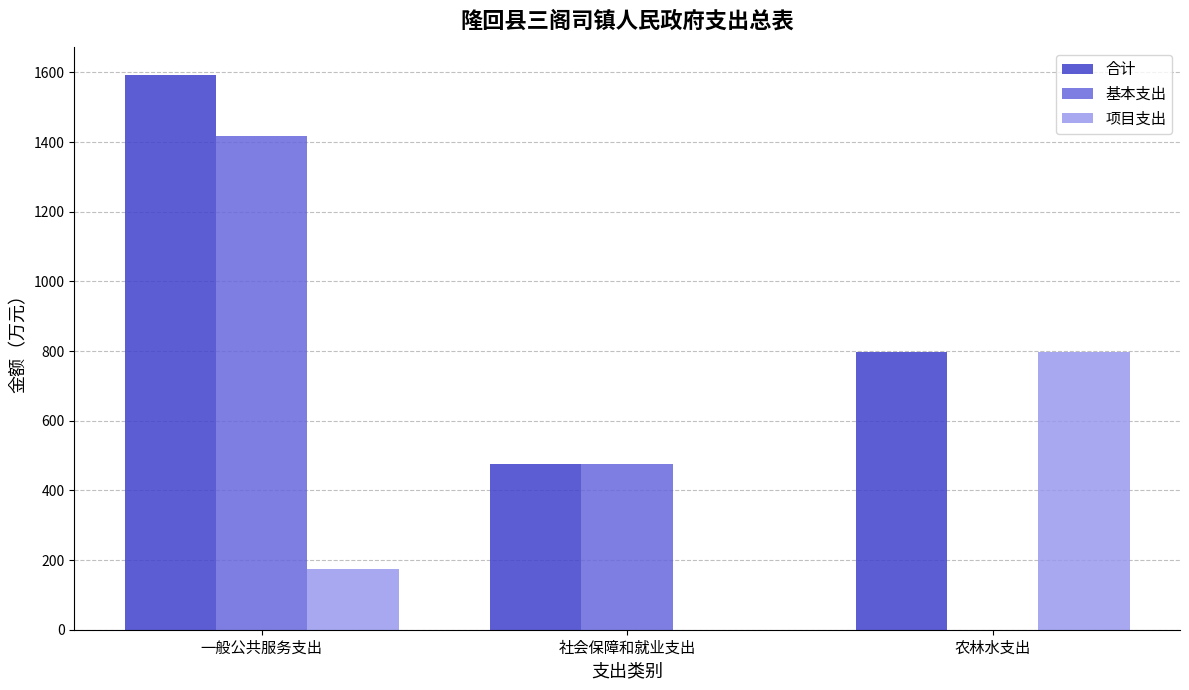

Is it true that 基本支出 equals 0.0 at 农林水支出?

True